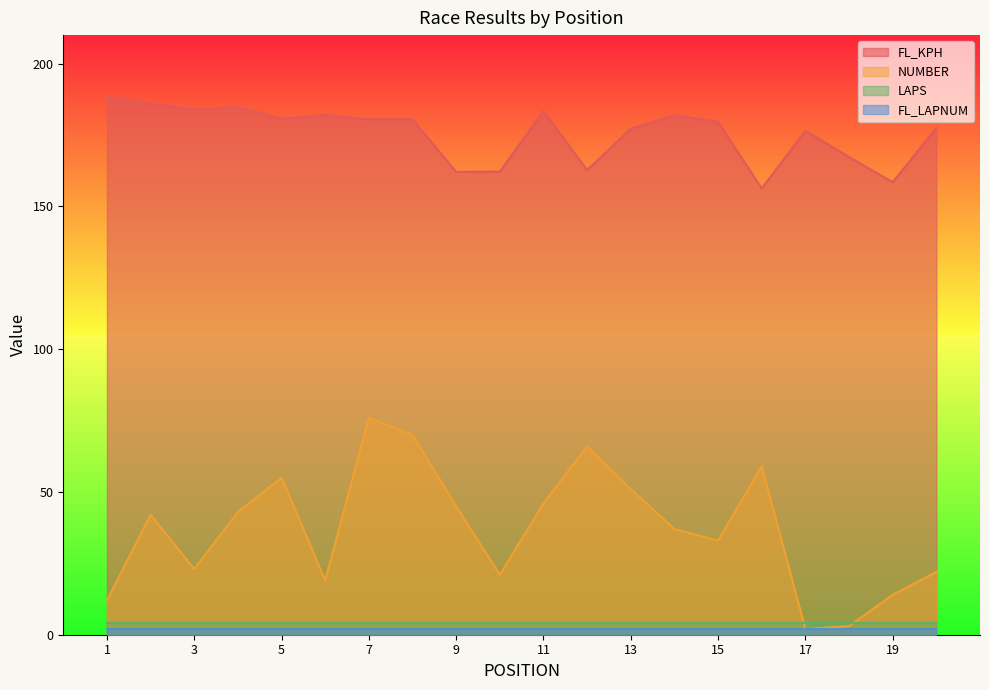

In FL_KPH, how many points are higher than both neighbors (excluding endpoints)?

5